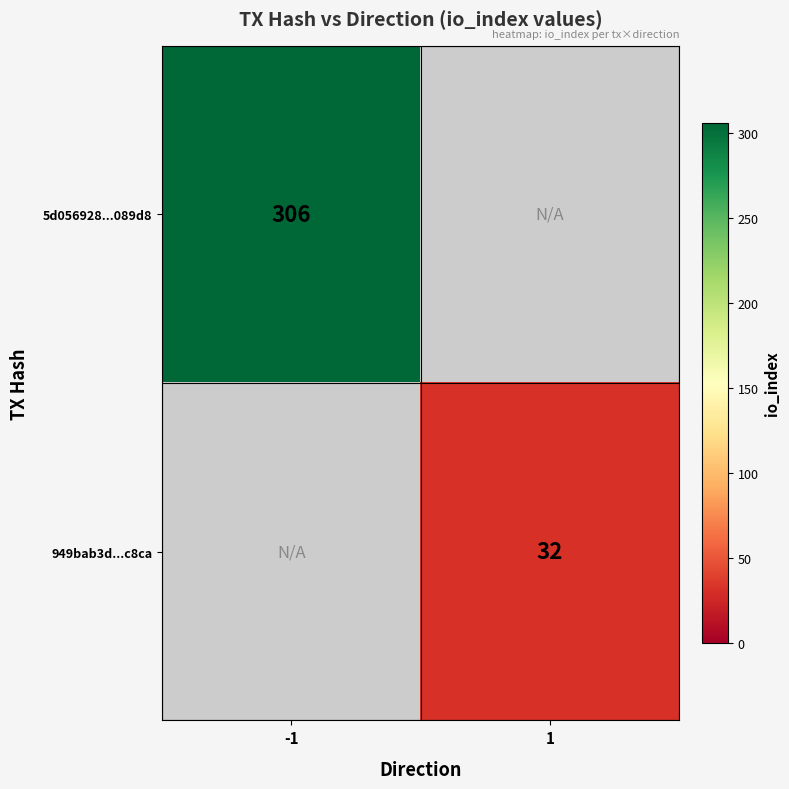

The 5d056928...089d8 series shows 452 at -1. True or false?

False